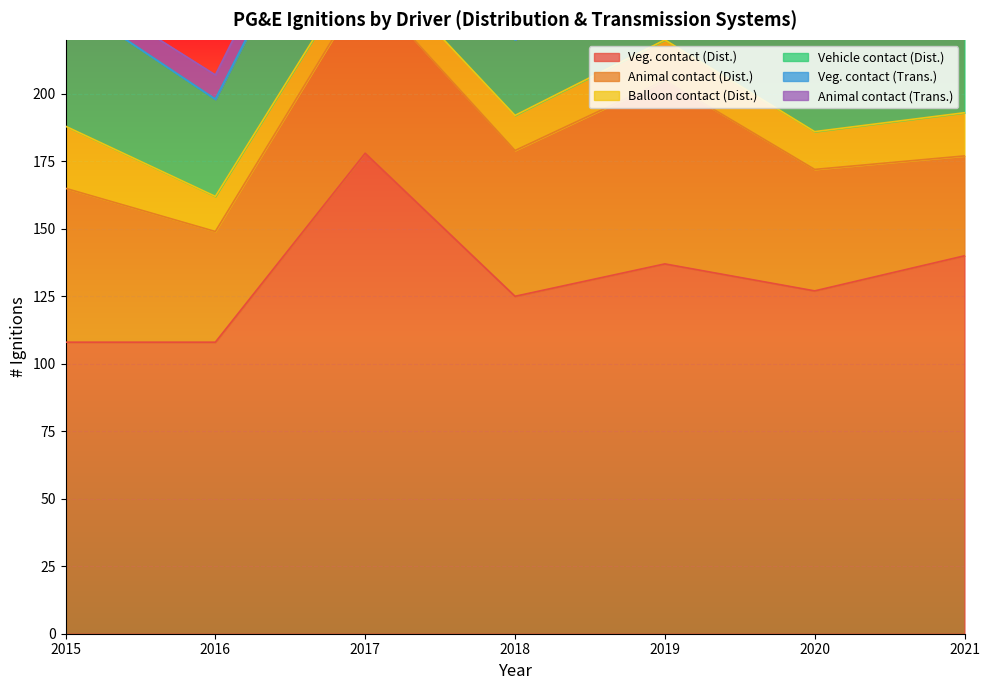

What is the sum of all Animal contact (Dist.) values?

364